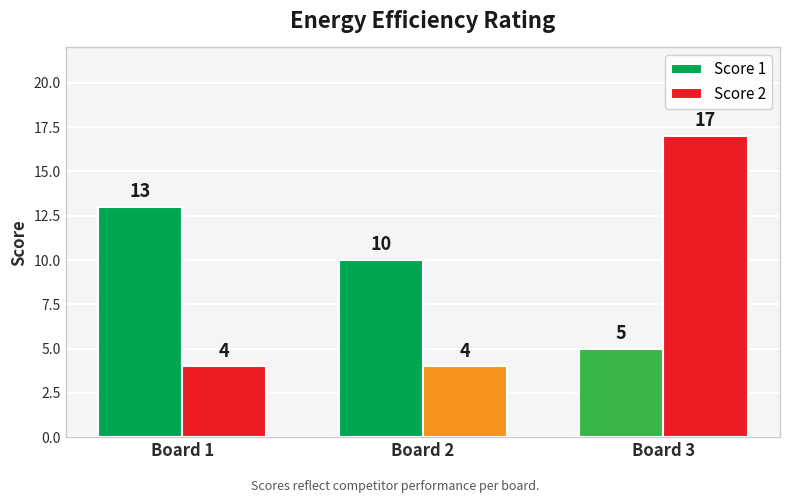

How many data points does each series have?

3